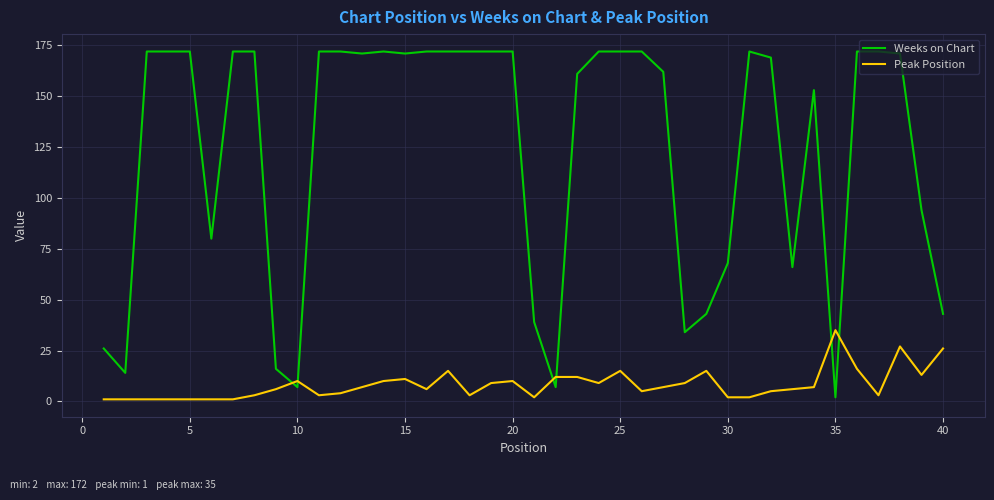

What is the highest value of the Peak Position series?

35